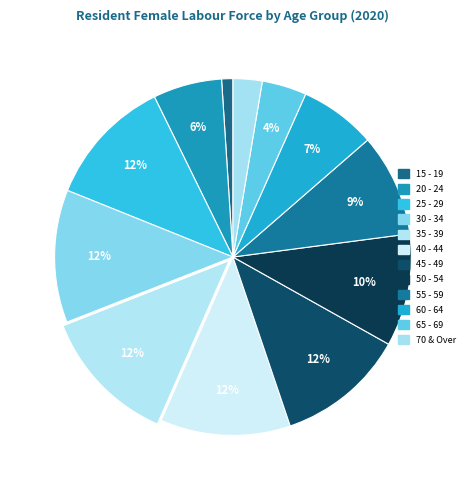

The 45 - 49 slice represents 12% of the pie. True or false?

True